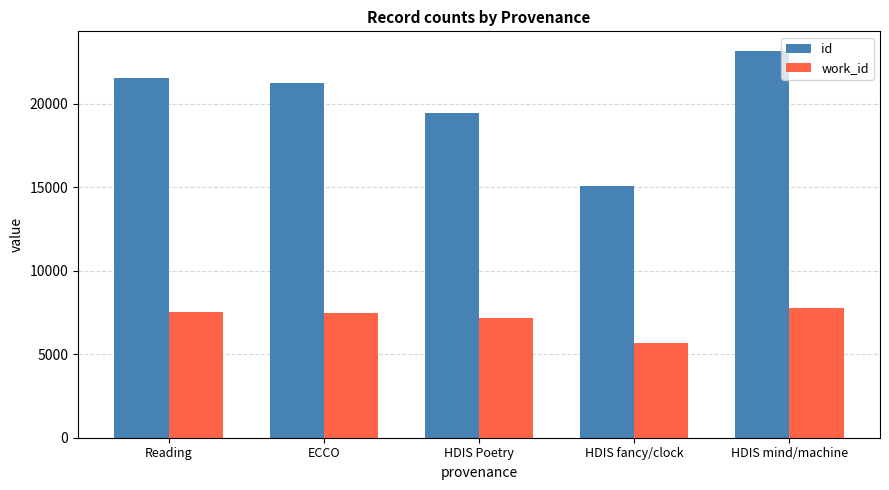

What position from the left is HDIS mind/machine?

5